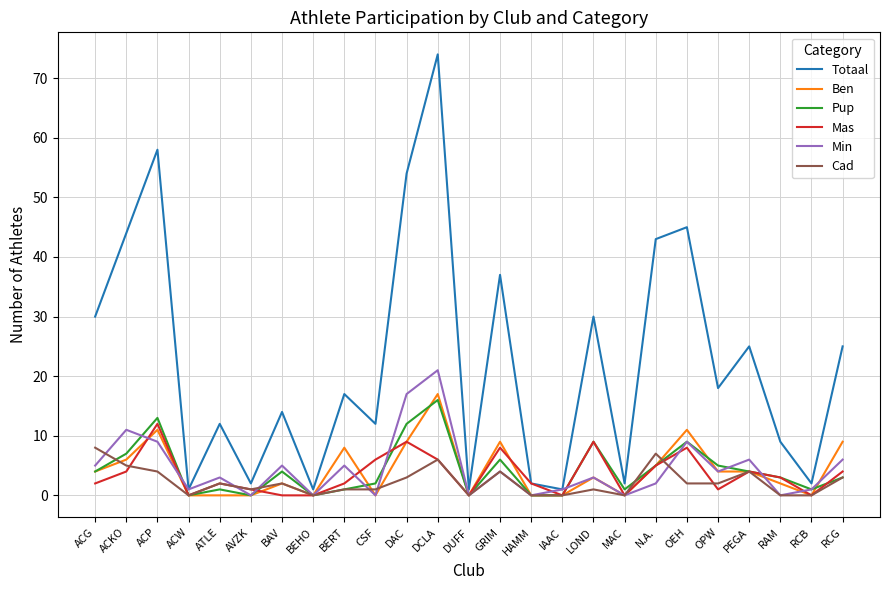

What is the sum of the Ben values at CSF and OPW?

4